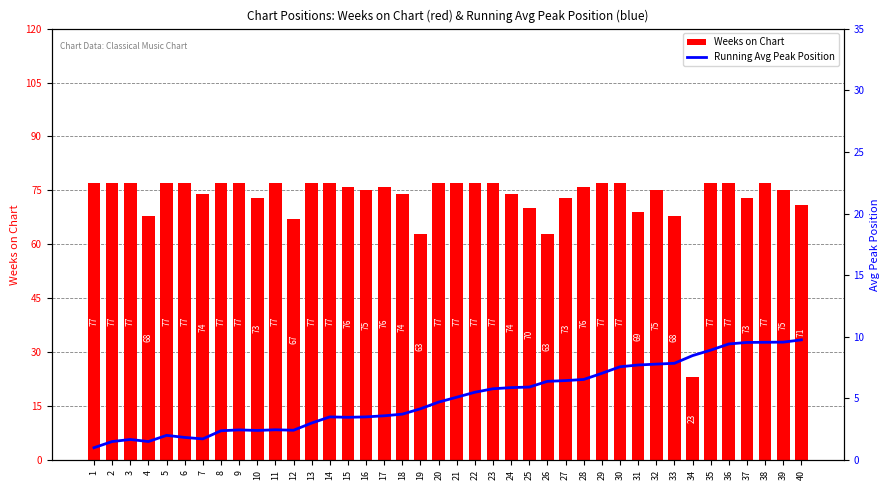

Which series has the widest spread of values?

Weeks on Chart